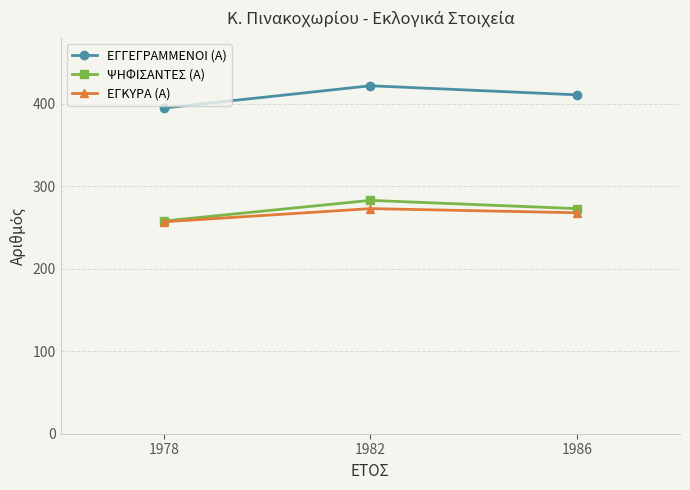

Where does the ΕΓΚΥΡΑ (Α) series first go above 268?

1982